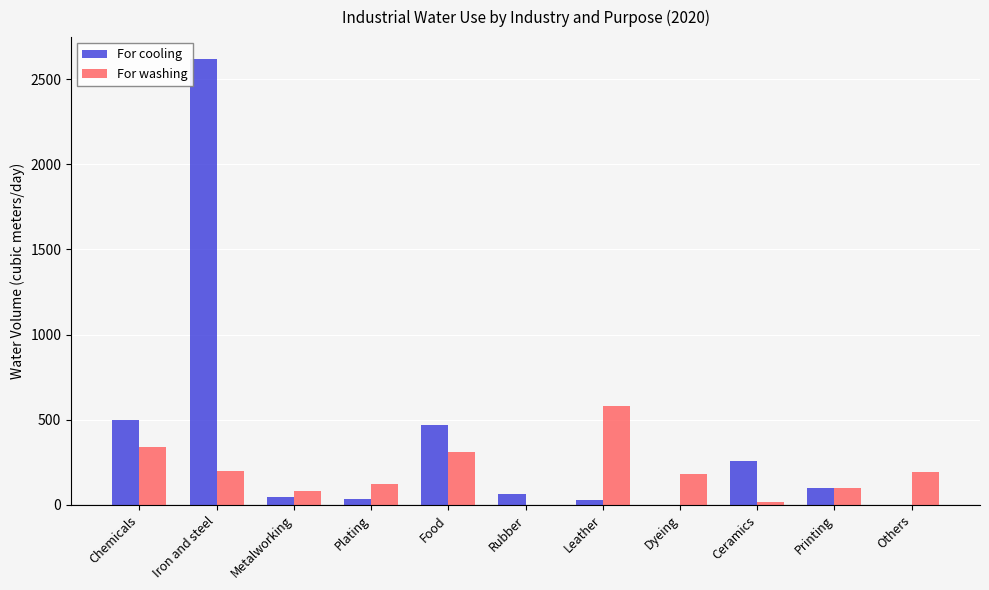

What is the sum of the For washing values at Rubber and Chemicals?

341